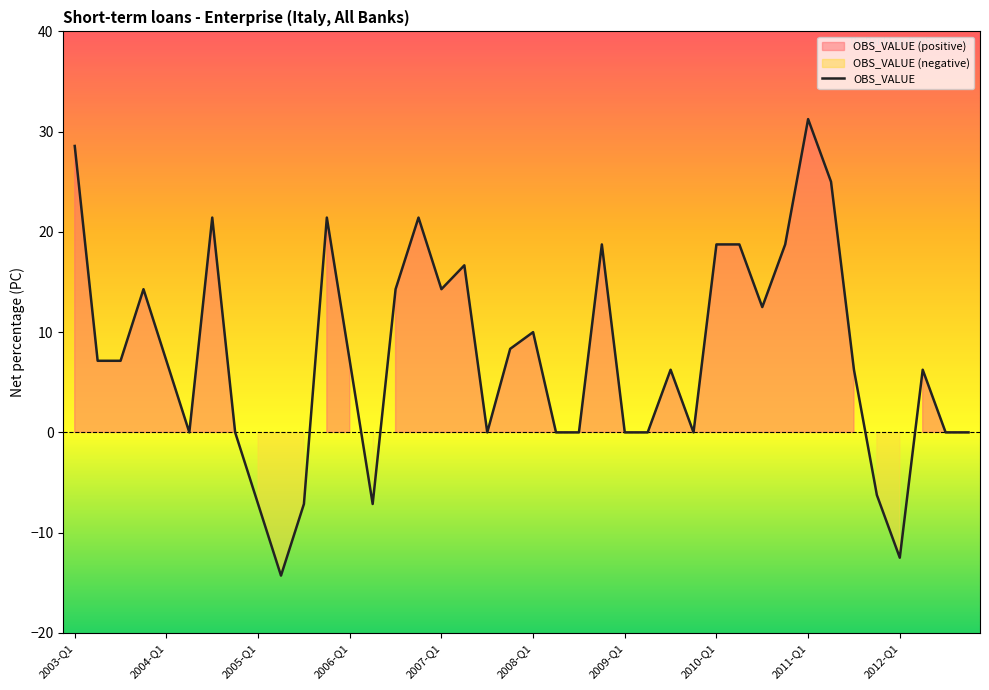

Reading left to right, extract all data points from this chart.

28.6	7.1	7.1	14.3	7.1	0.0	21.4	0.0	-7.1	-14.3	-7.1	21.4	7.1	-7.1	14.3	21.4	14.3	16.7	0.0	8.3	10.0	0.0	0.0	18.8	0.0	0.0	6.2	0.0	18.8	18.8	12.5	18.8	31.2	25.0	6.2	-6.2	-12.5	6.2	0.0	0.0